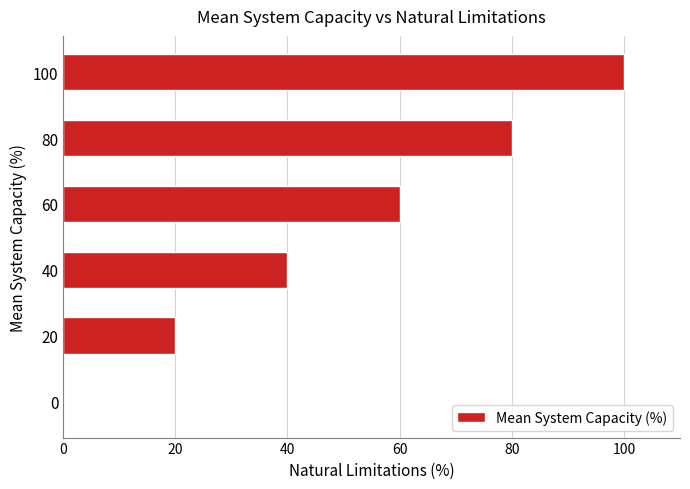

At which category does the chart reach its peak across all series?

100